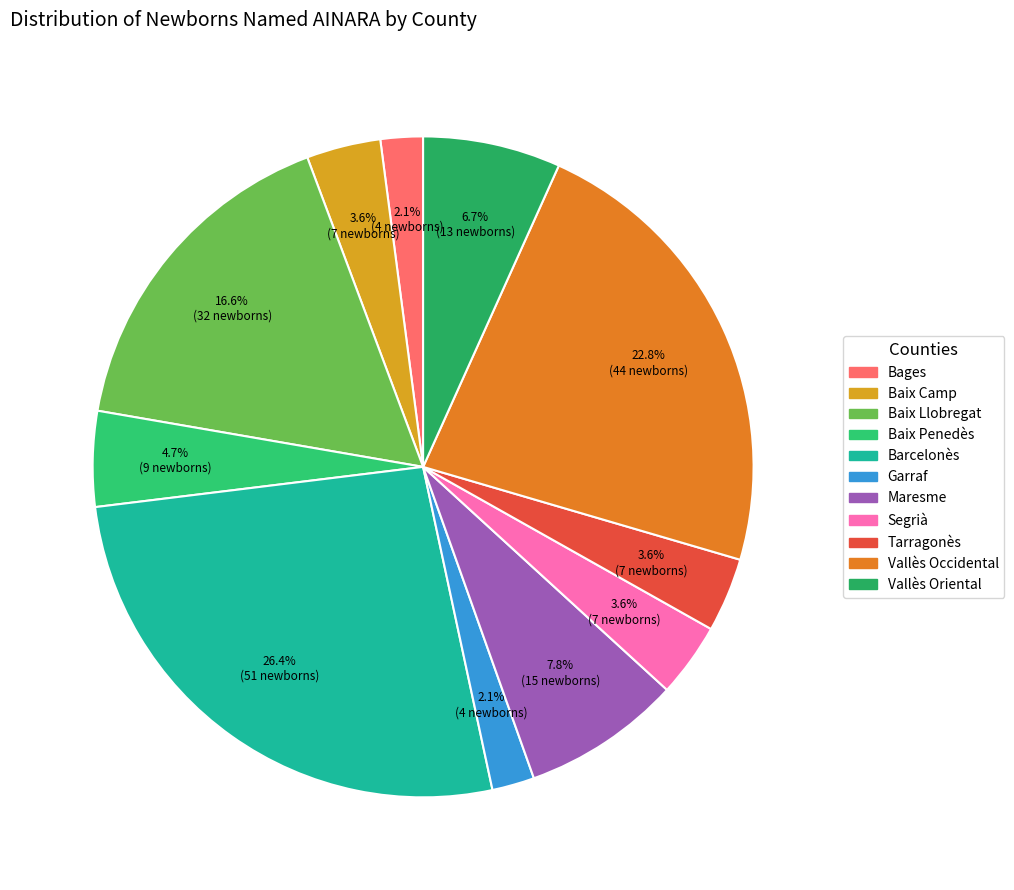

Does any single category account for the majority?

No